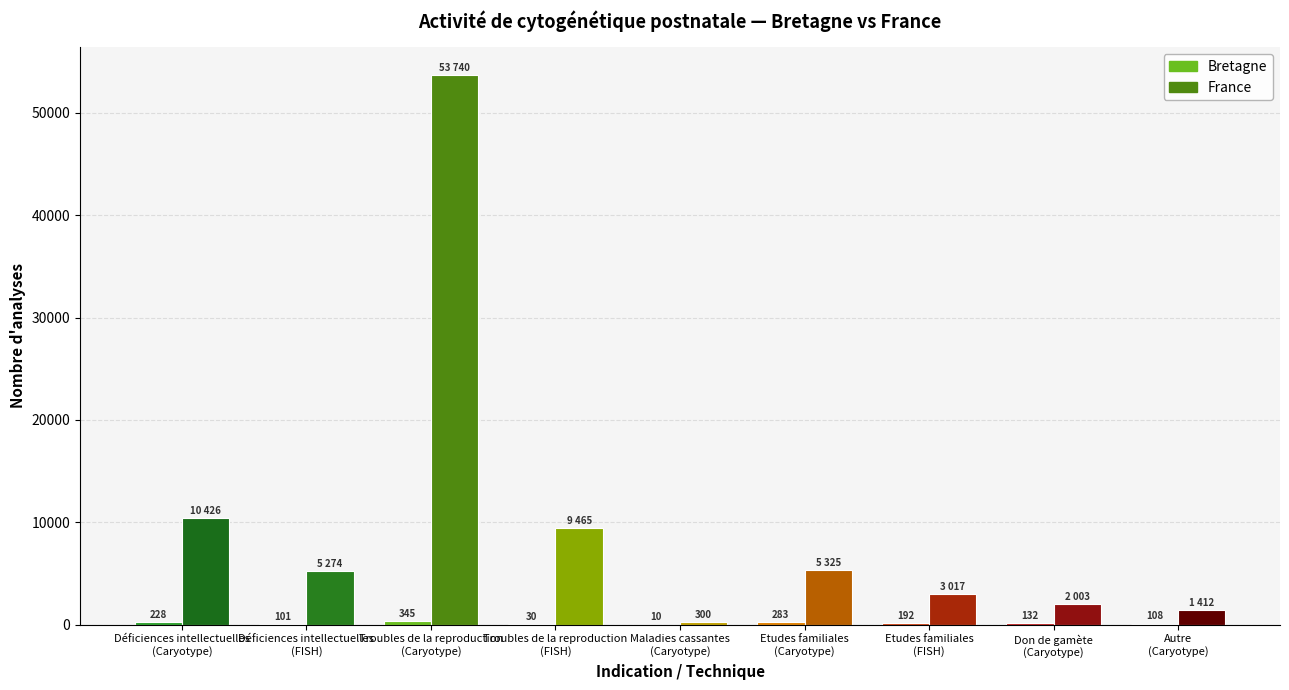

At which category is the sum across all series the highest?

Troubles de la reproduction
(Caryotype)